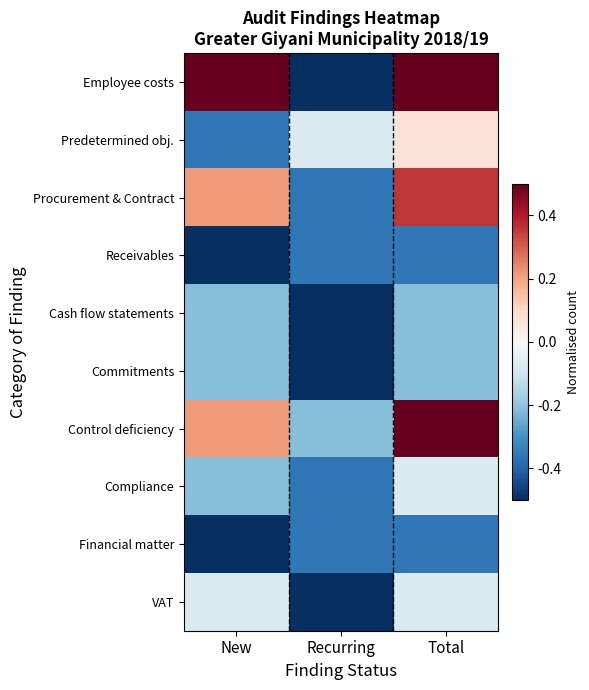

At which category is the sum across all series the highest?

Total